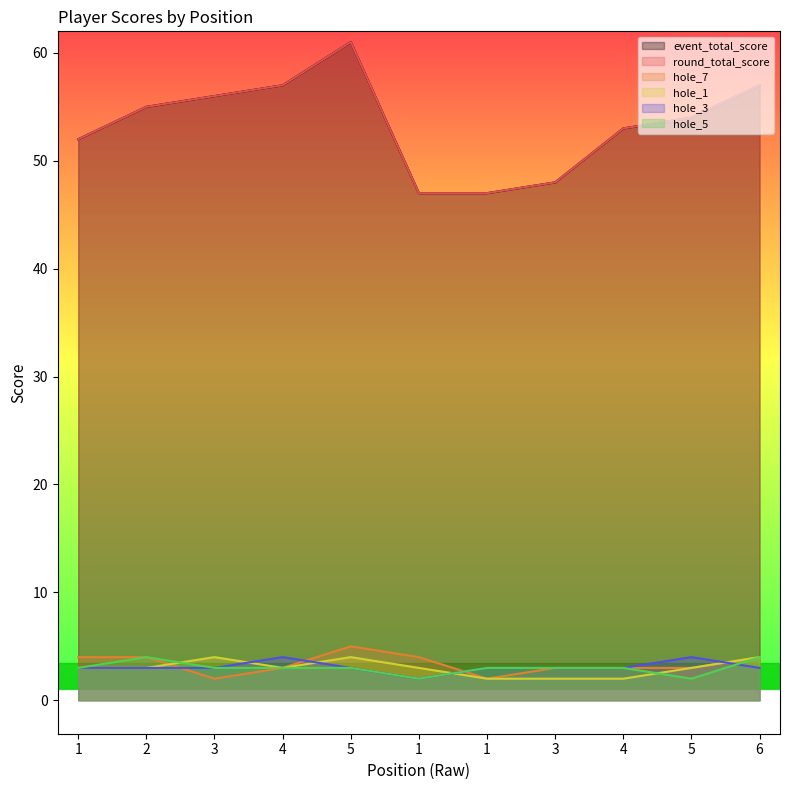

Between which two adjacent categories do hole_5 and hole_1 first intersect?

2 and 3